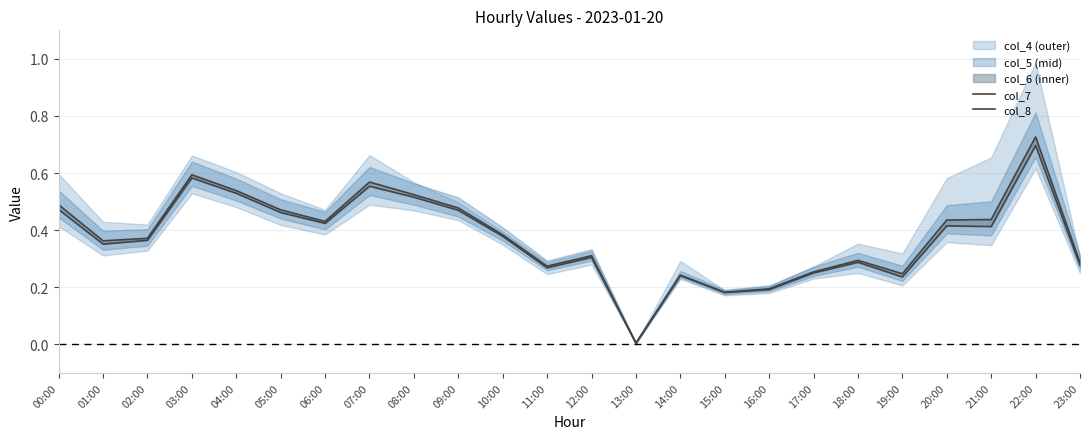

Reading right to left, transcribe all the data shown in this chart.

col_7: 0.3	0.7	0.4	0.4	0.2	0.3	0.3	0.2	0.2	0.2	0.0	0.3	0.3	0.4	0.5	0.5	0.6	0.4	0.5	0.5	0.6	0.4	0.4	0.5
col_8: 0.3	0.7	0.4	0.4	0.2	0.3	0.3	0.2	0.2	0.2	0.0	0.3	0.3	0.4	0.5	0.5	0.6	0.4	0.5	0.5	0.6	0.4	0.4	0.5